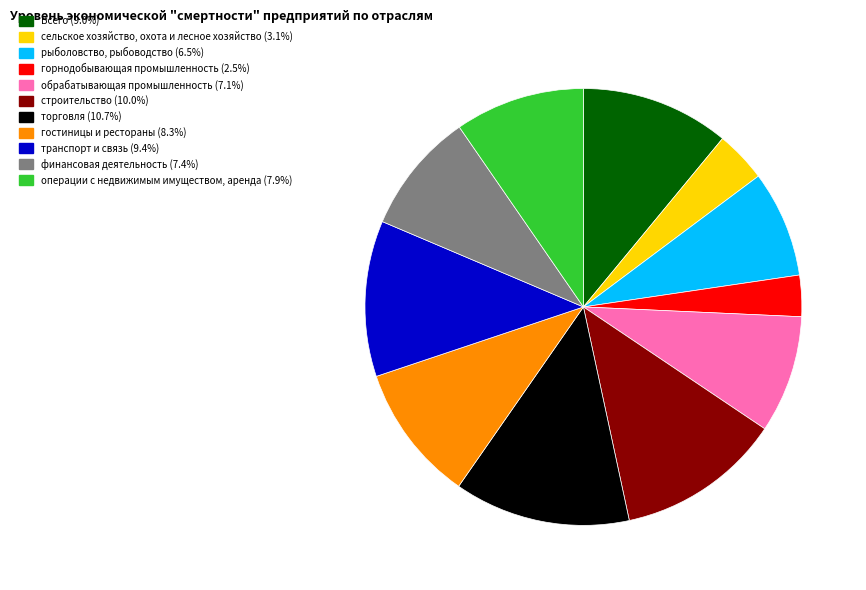

Which has a higher value, торговля or Всего?

торговля